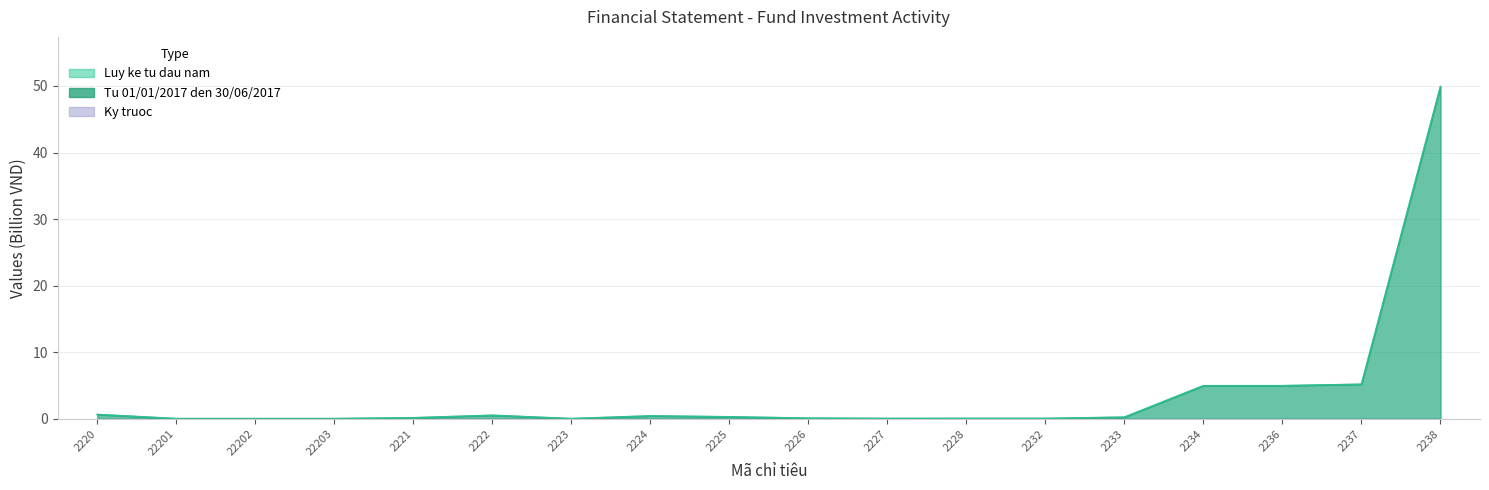

Reading left to right, list all the values displayed in this chart.

Tu 01/01/2017 den 30/06/2017: 2220=0.6	22201=0.0	22202=0.0	22203=0.0	2221=0.1	2222=0.5	2223=0.0	2224=0.4	2225=0.3	2226=0.1	2227=0.0	2228=0.0	2232=0.0	2233=0.2	2234=4.9	2236=4.9	2237=5.2	2238=49.9
Luy ke tu dau nam: 2220=0.6	22201=0.0	22202=0.0	22203=0.0	2221=0.1	2222=0.5	2223=0.0	2224=0.4	2225=0.3	2226=0.1	2227=0.0	2228=0.0	2232=0.0	2233=0.2	2234=4.9	2236=4.9	2237=5.2	2238=49.9